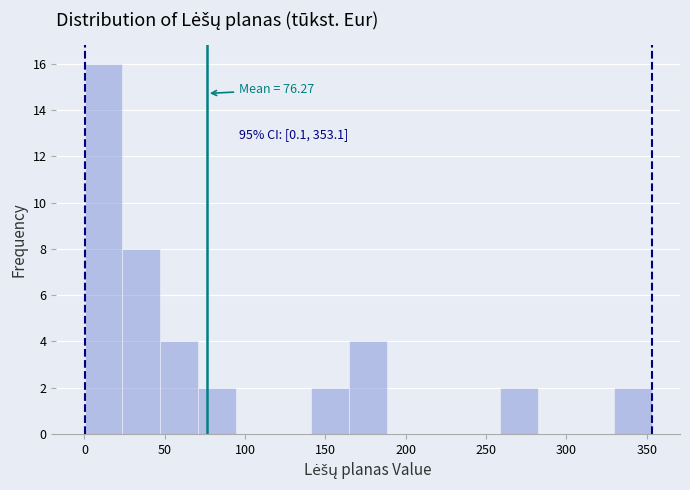

Which range on the x-axis has the tallest bar?

0 to 25